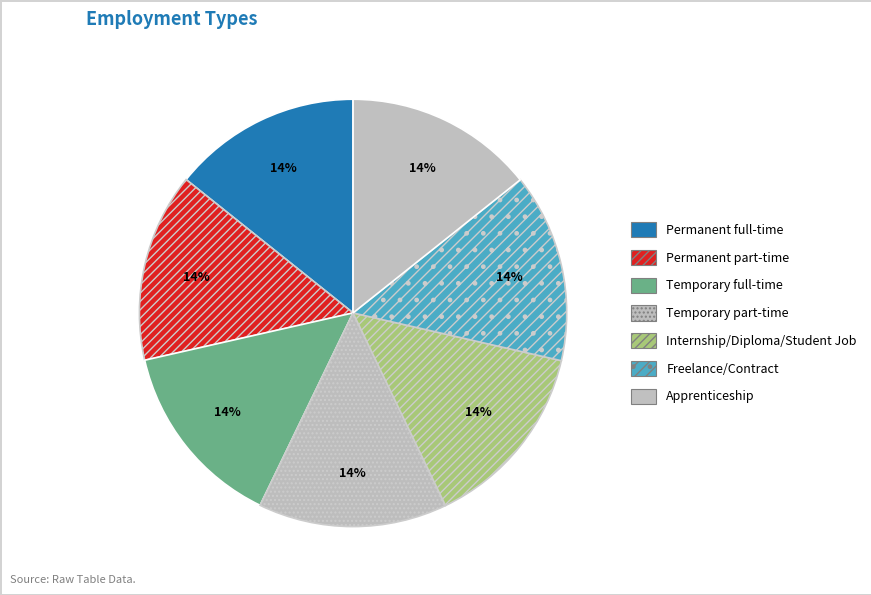

How many segments does this pie chart have?

7